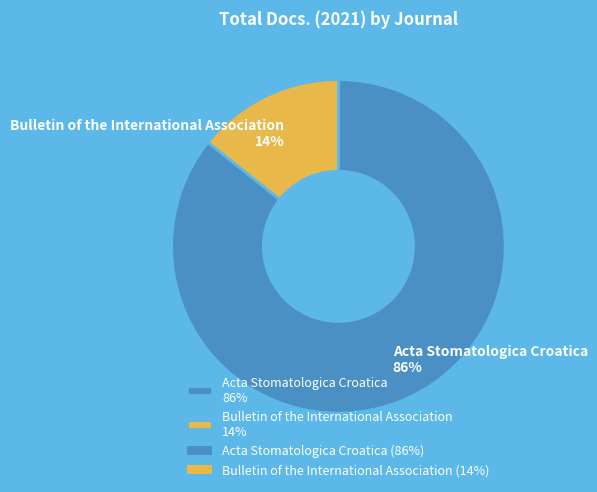

Combined, do Bulletin of the International Association and Acta Stomatologica Croatica account for over 50%?

Yes